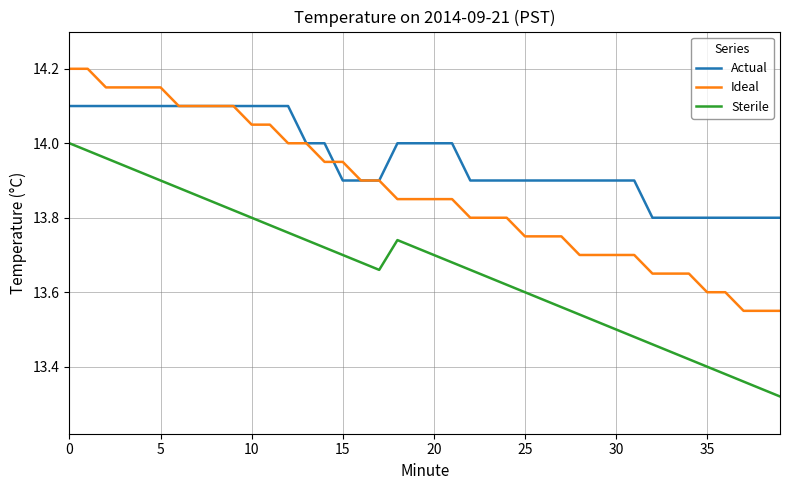

Does the chart display data point markers on the line(s)?

No